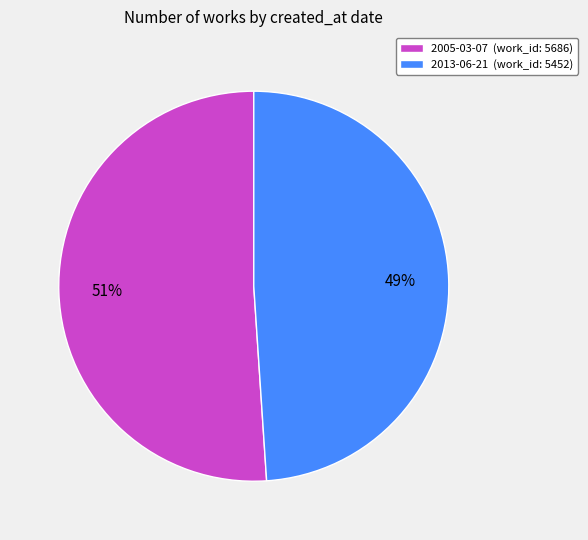

Approximately how many times larger is the value at 2005-03-07 (work_id: 5686) compared to 2013-06-21 (work_id: 5452)?

1.0